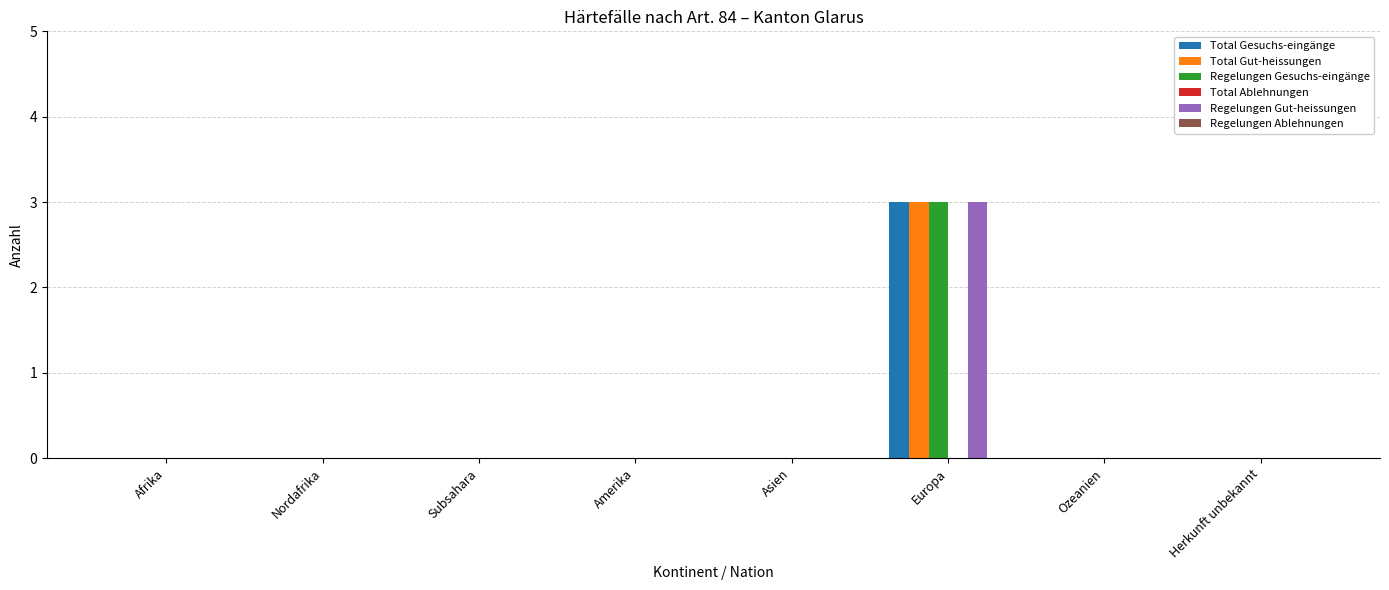

The Total Gesuchs-eingänge series shows -2 at Ozeanien. True or false?

False